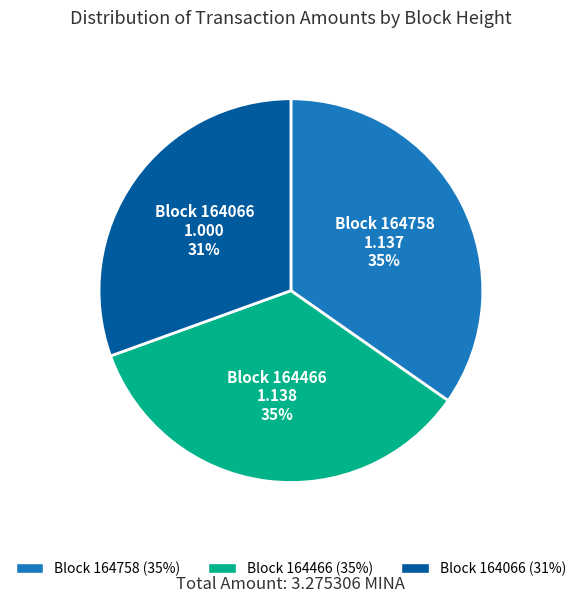

To the nearest percent, what is the average slice percentage?

33%